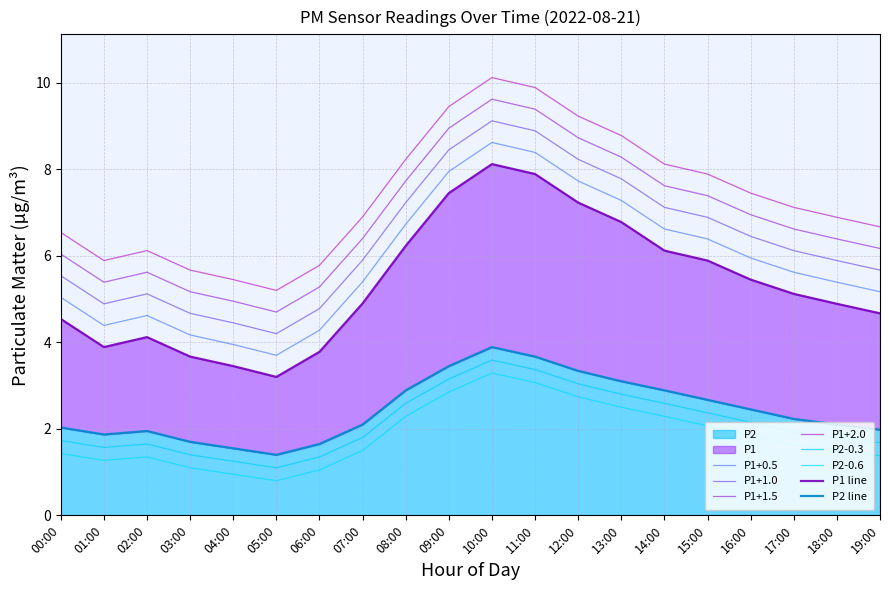

Is it true that P1 equals 6.7 at 08:00?

True